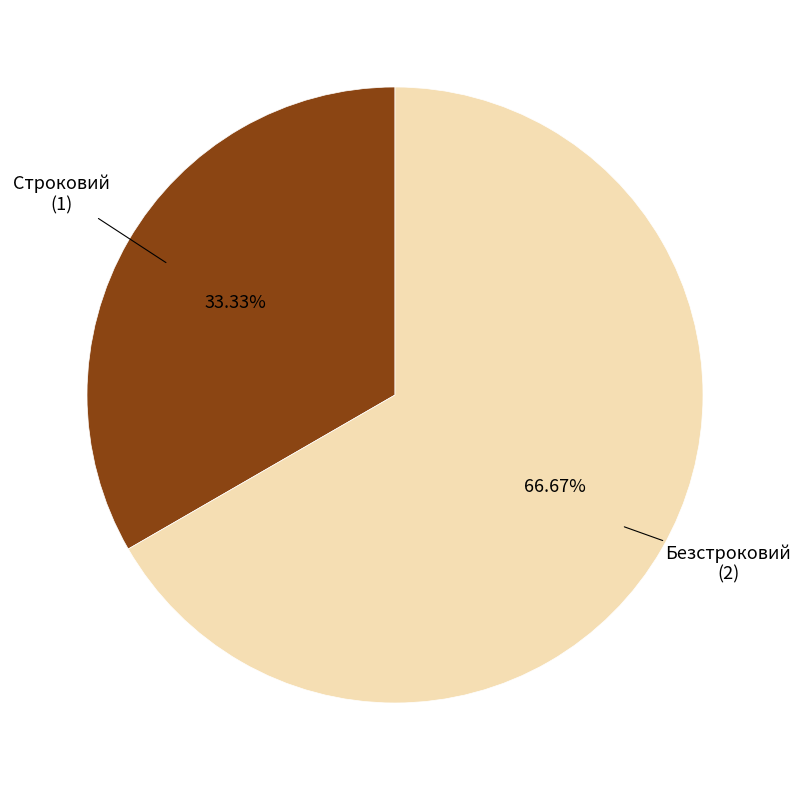

What percentage is the Безстроковий slice, to the nearest percent?

67%